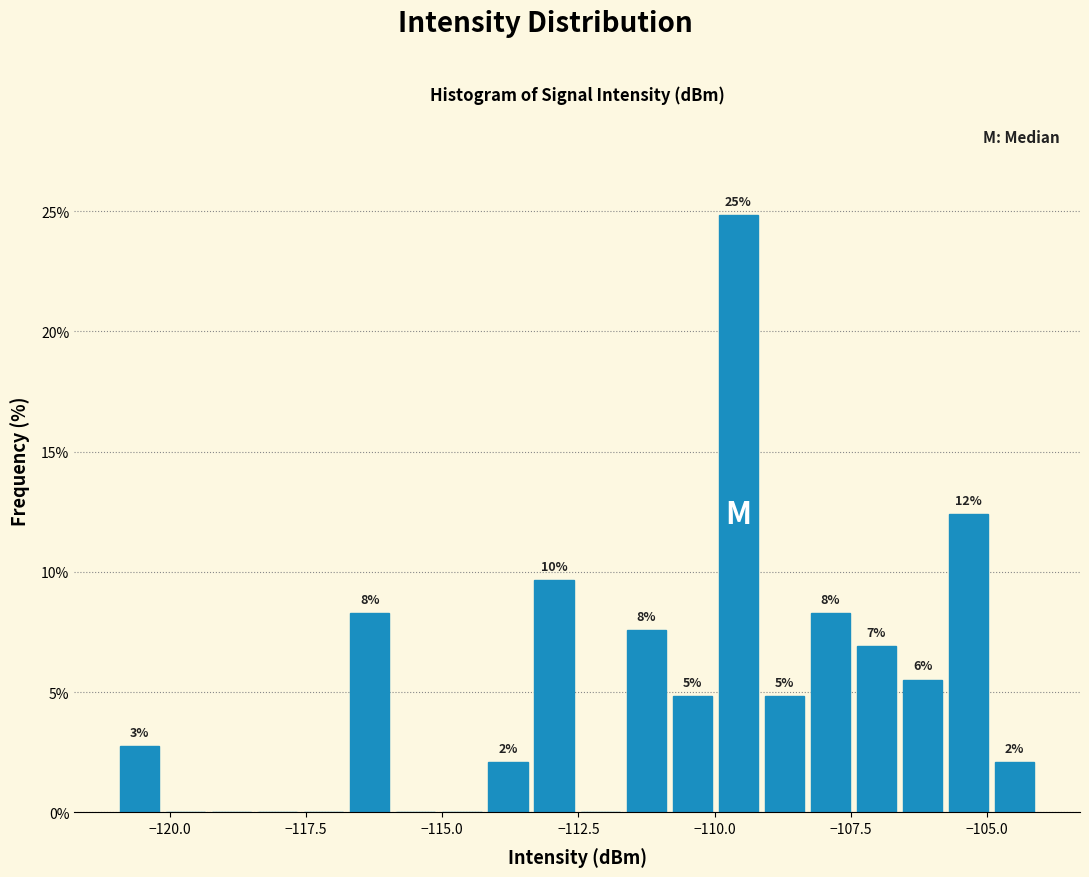

Around what value on the x-axis is the tallest bar? Give the approximate position of its centre, as read against the axis.

-109.5